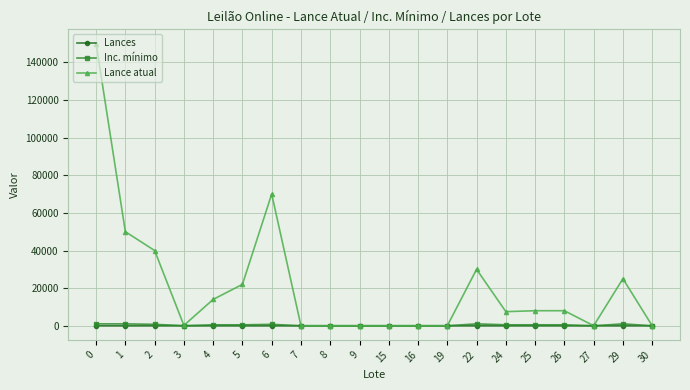

True or false: Inc. mínimo and Lances cross at least once.

False